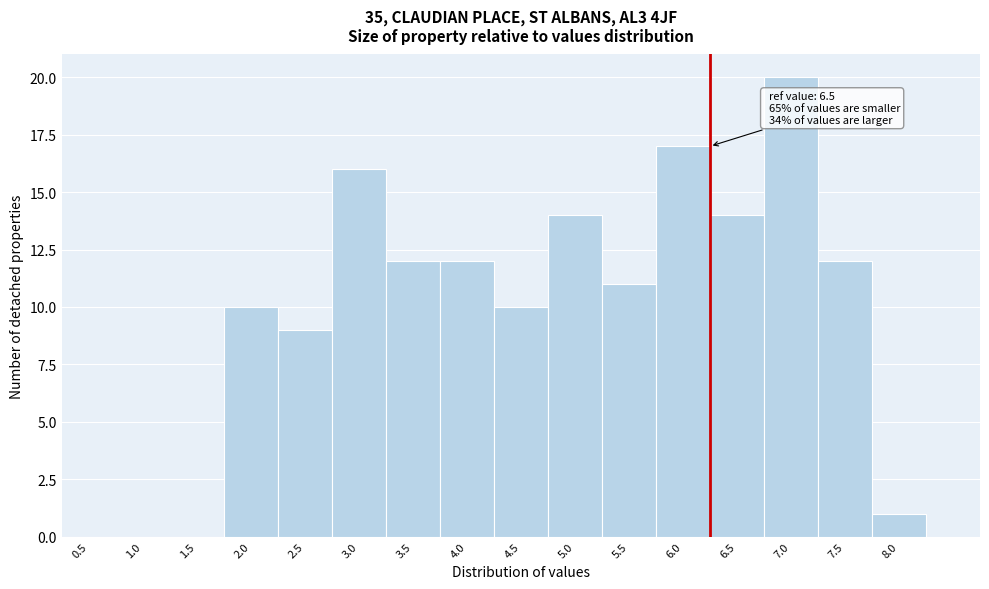

Reading left to right, transcribe all the data shown in this chart.

0.5=0	1.0=0	1.5=0	2.0=10	2.5=9	3.0=16	3.5=12	4.0=12	4.5=10	5.0=14	5.5=11	6.0=17	6.5=14	7.0=20	7.5=12	8.0=1